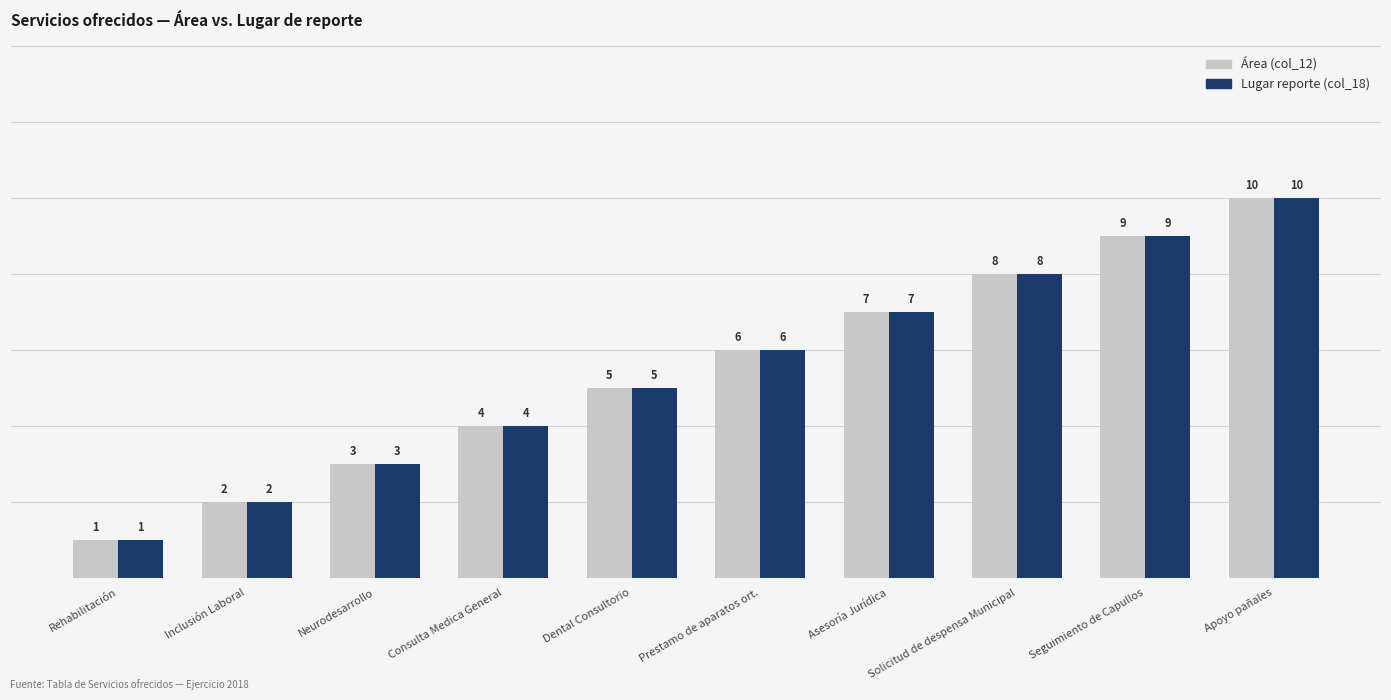

Reading left to right, list all the values displayed in this chart.

Área (col_12): Rehabilitación=1	Inclusión Laboral=2	Neurodesarrollo=3	Consulta Medica General=4	Dental Consultorio=5	Prestamo de aparatos ort.=6	Asesoría Jurídica=7	Solicitud de despensa Municipal=8	Seguimiento de Capullos=9	Apoyo pañales=10
Lugar reporte (col_18): Rehabilitación=1	Inclusión Laboral=2	Neurodesarrollo=3	Consulta Medica General=4	Dental Consultorio=5	Prestamo de aparatos ort.=6	Asesoría Jurídica=7	Solicitud de despensa Municipal=8	Seguimiento de Capullos=9	Apoyo pañales=10